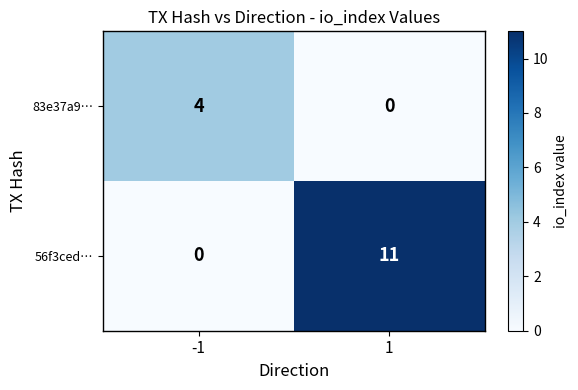

At how many categories does at least one series exceed 7?

1